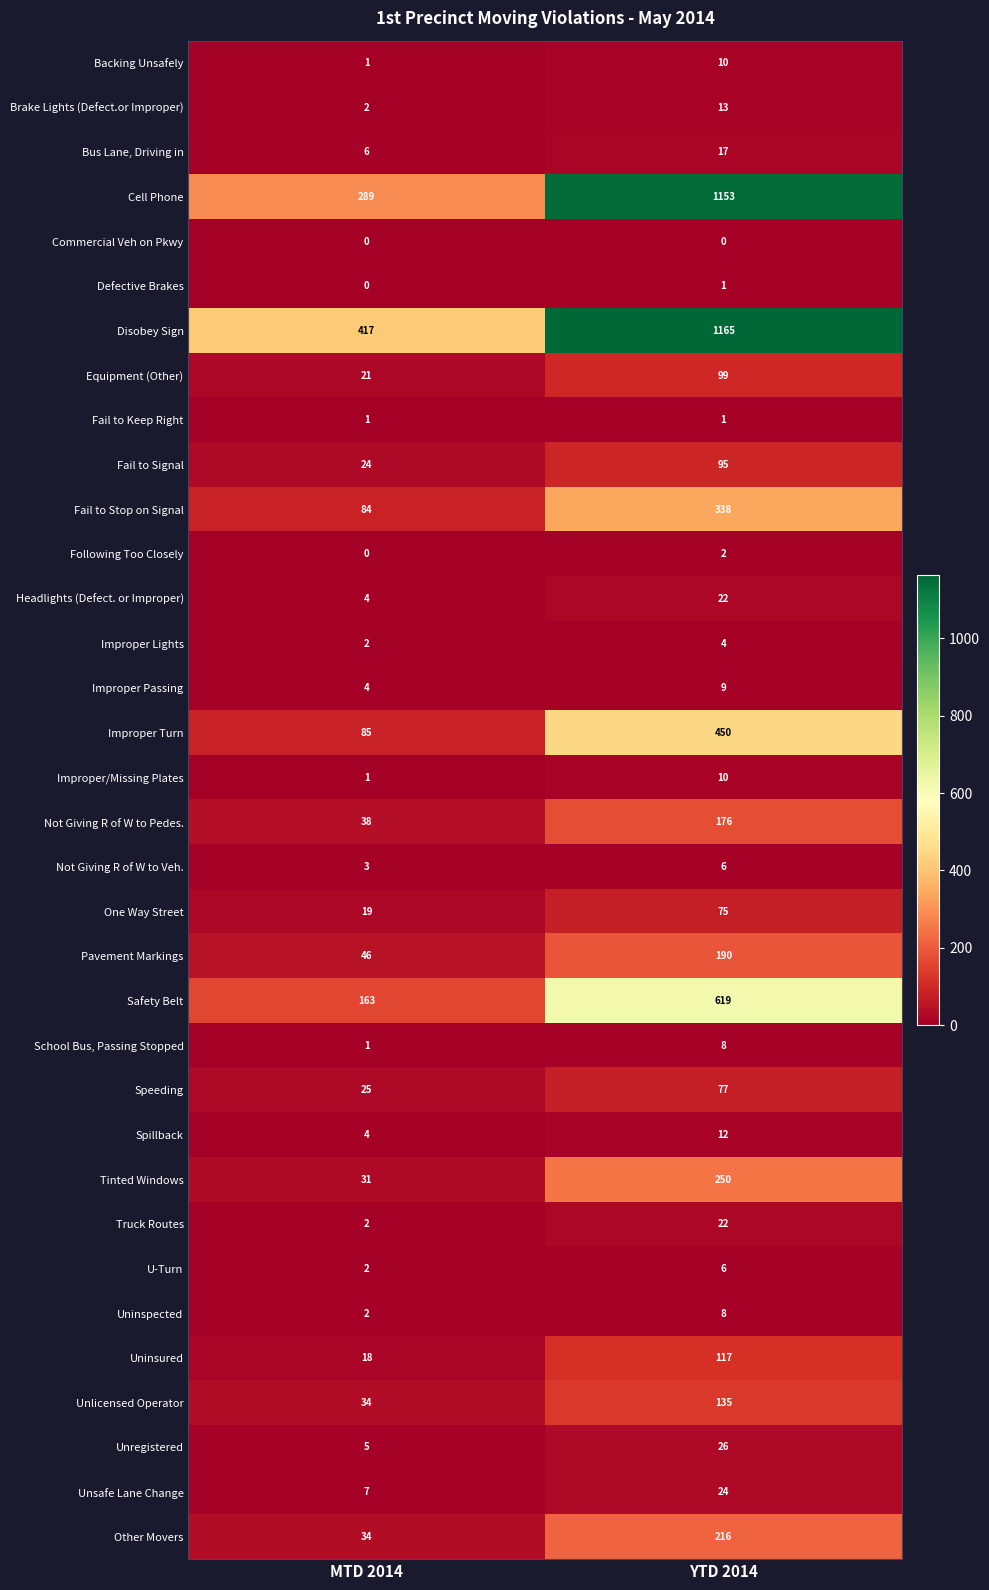

Which category has the highest value in the Backing Unsafely series?

YTD 2014